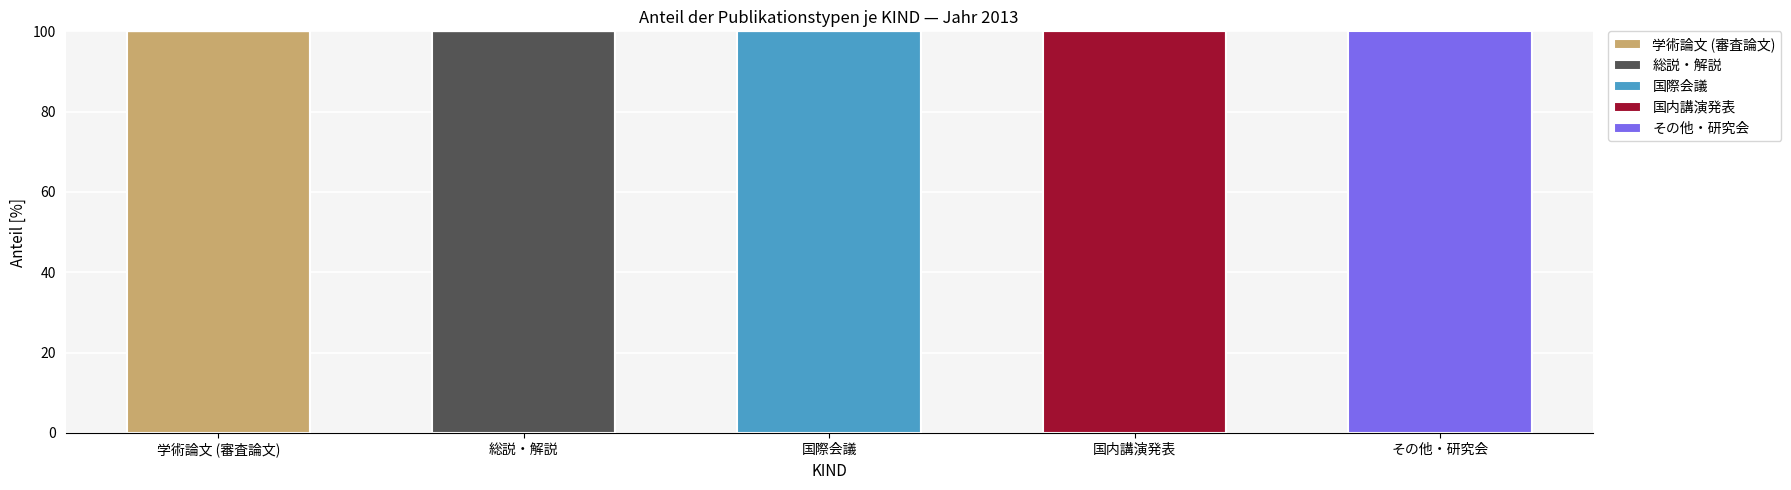

How many categories are shown in the chart?

5